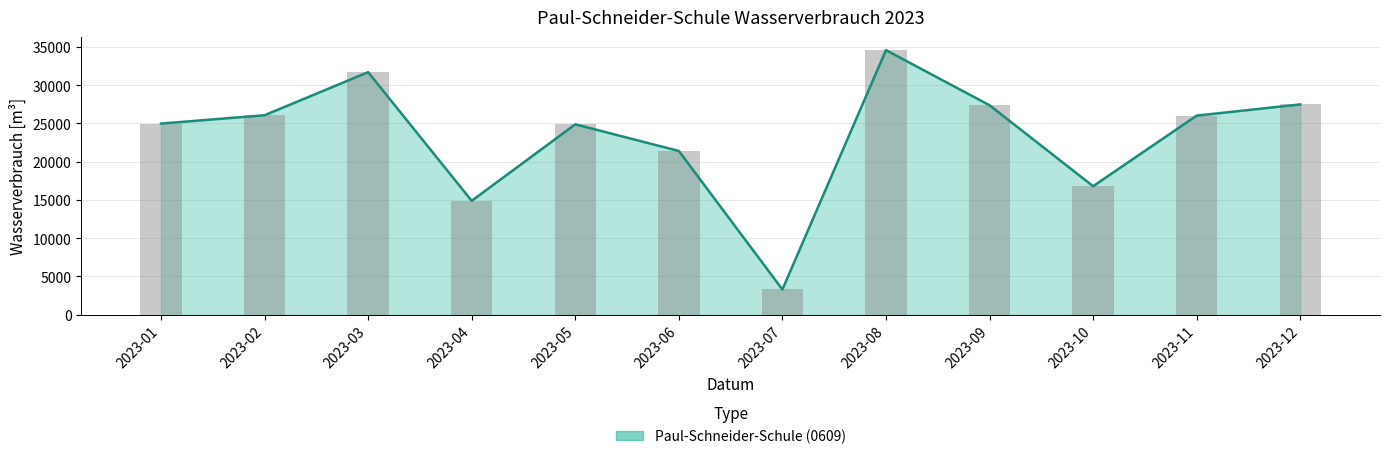

Reading left to right, transcribe all the data shown in this chart.

24968	26056	31684	14875	24871	21389	3291	34562	27363	16784	26008	27472